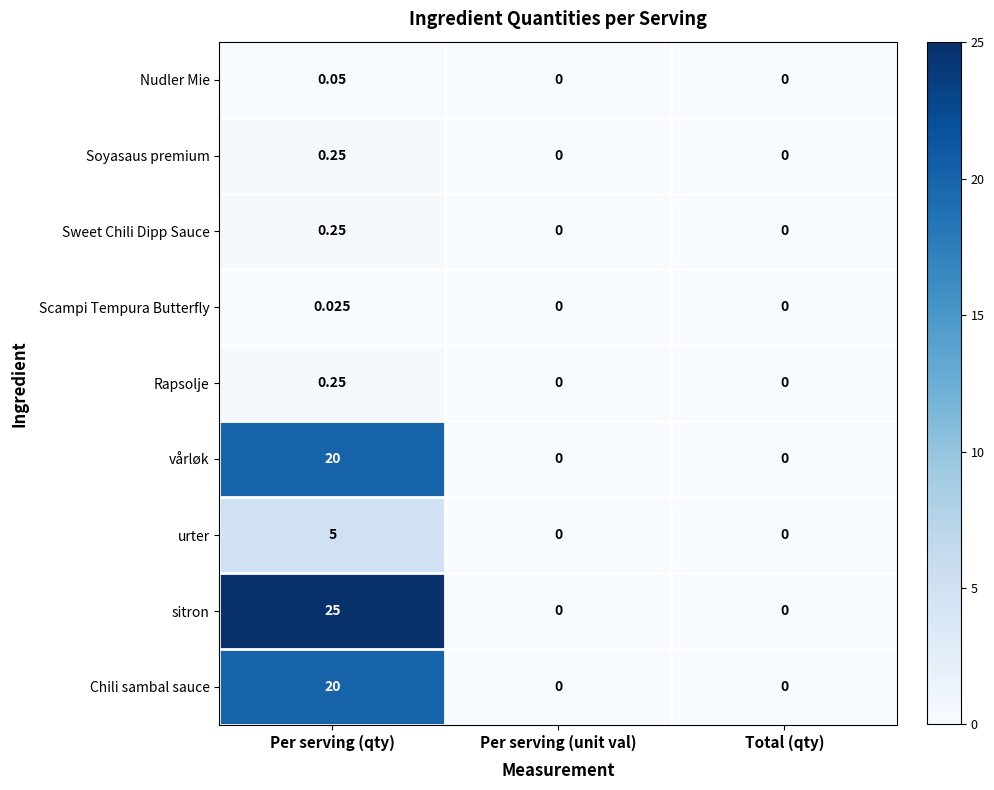

How many distinct data groups are displayed?

9